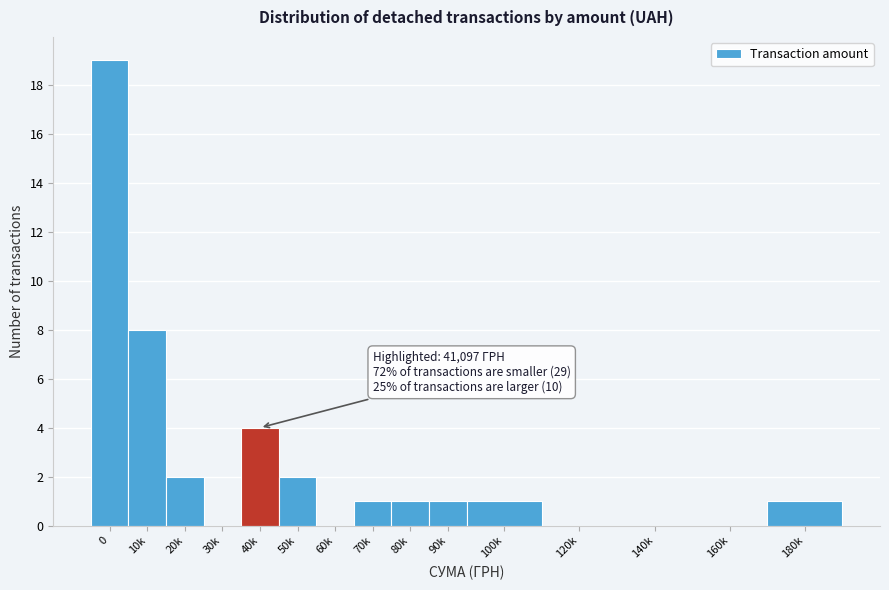

Reading left to right, list all the values displayed in this chart.

0=19	10k=8	20k=2	30k=0	40k=4	50k=2	60k=0	70k=1	80k=1	90k=1	100k=1	120k=0	140k=0	160k=0	180k=1